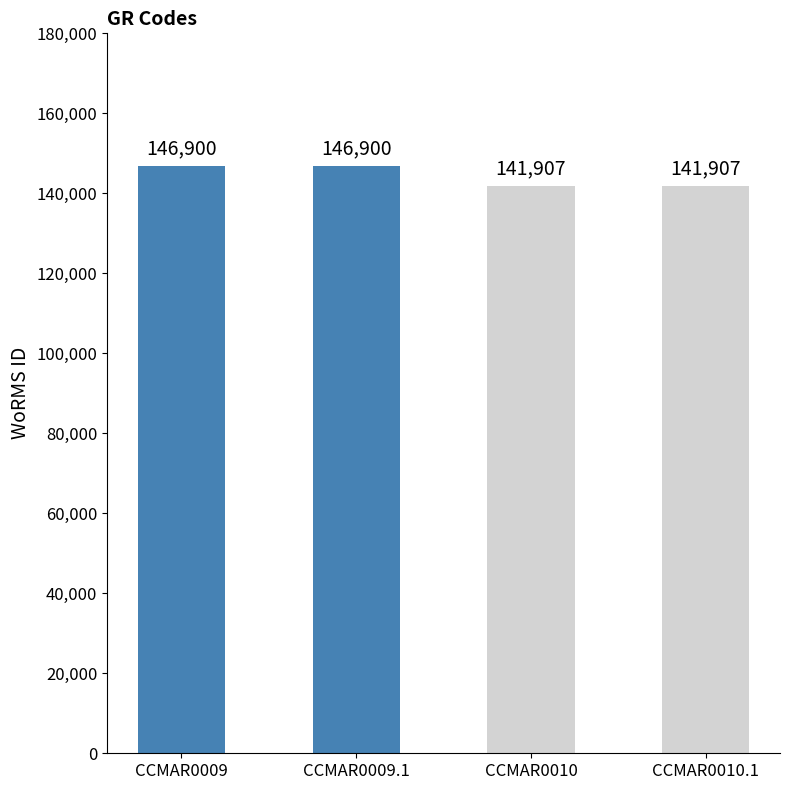

Reading right to left, extract all data points from this chart.

141907	141907	146900	146900